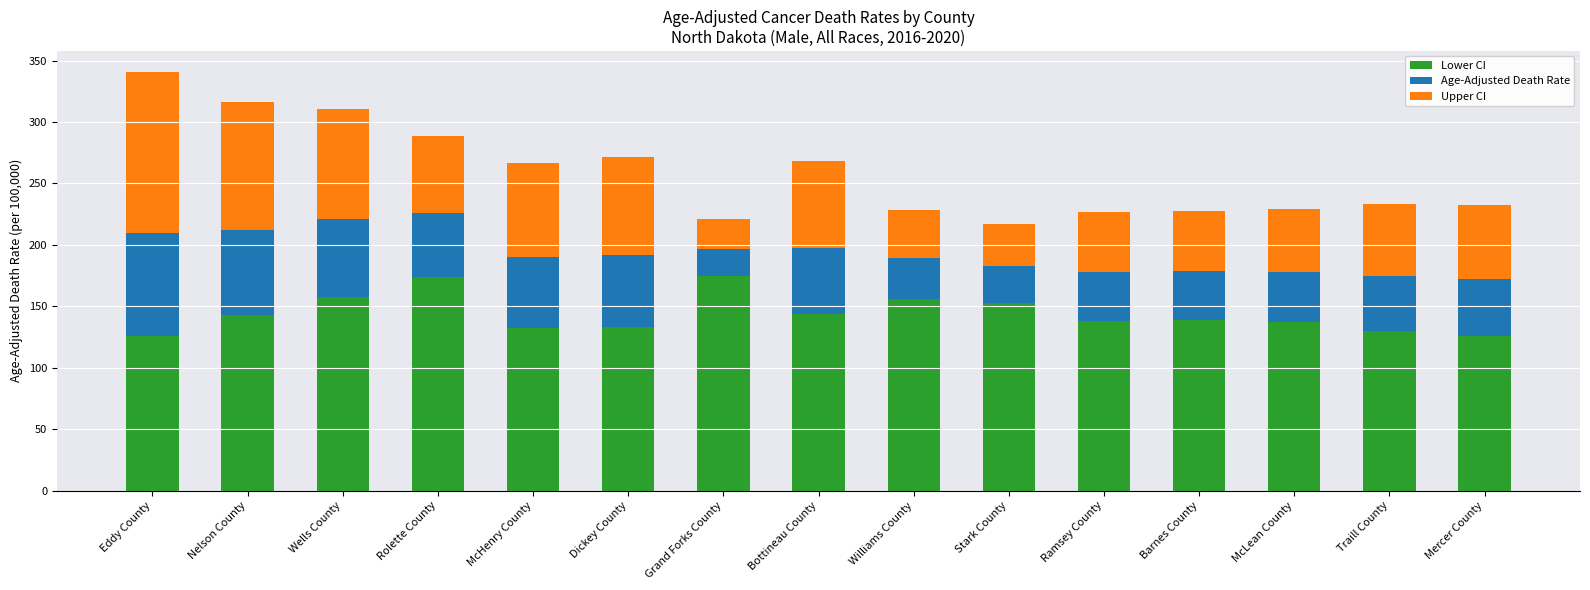

What is the average value of the Lower CI series?

144.1